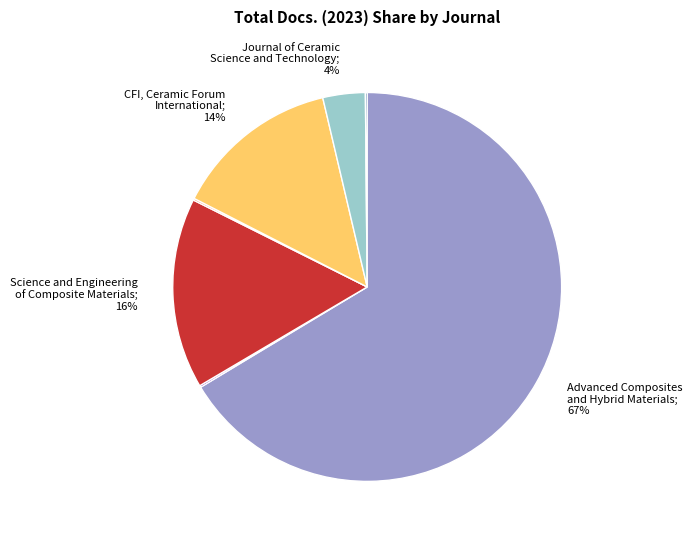

Which has a higher value, Keramische Zeitschrift or Journal of Ceramic
Science and Technology?

Journal of Ceramic
Science and Technology